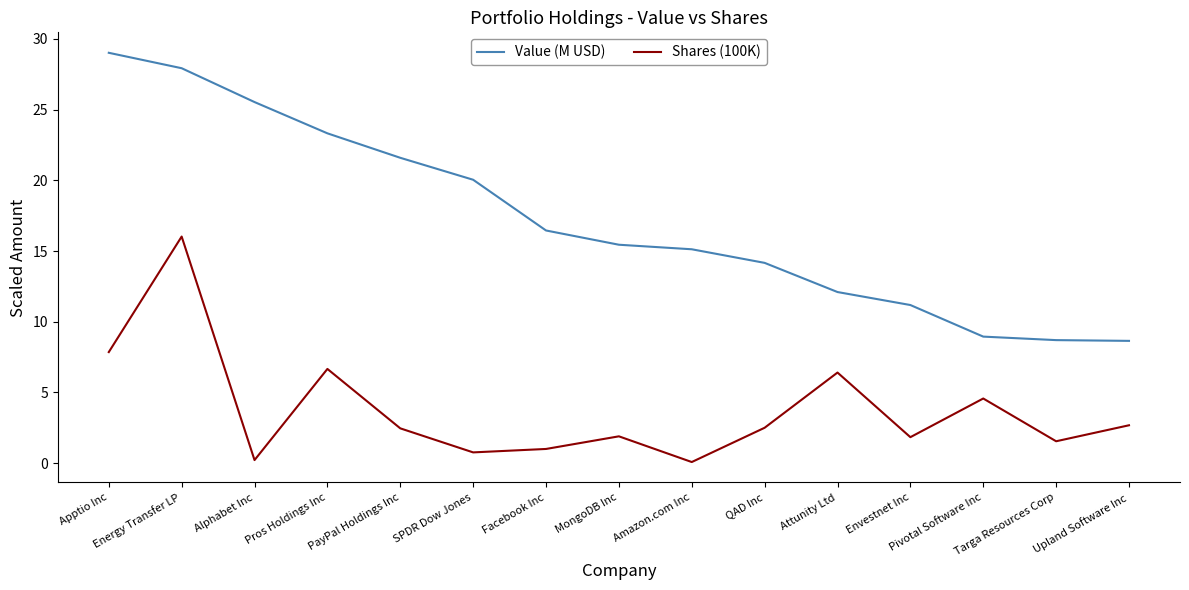

What is the difference between the maximum and minimum values in the Shares (100K) series?

15.9